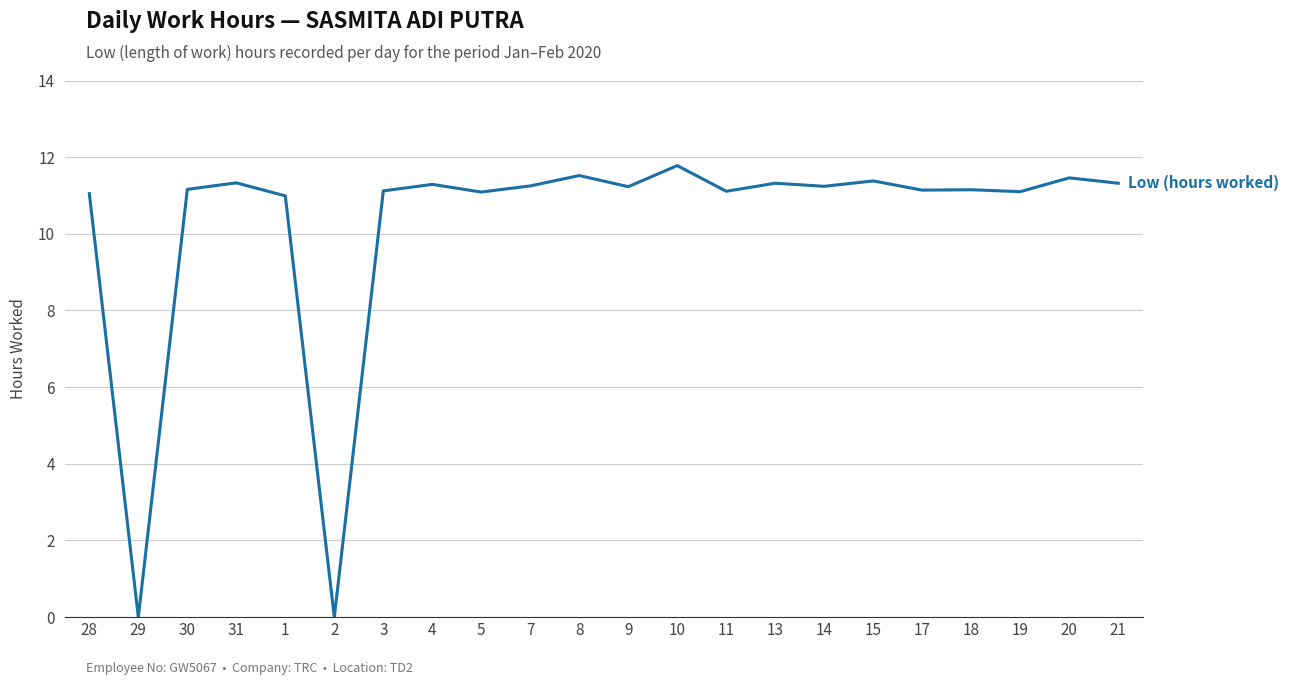

Does the chart have visible grid lines?

Yes